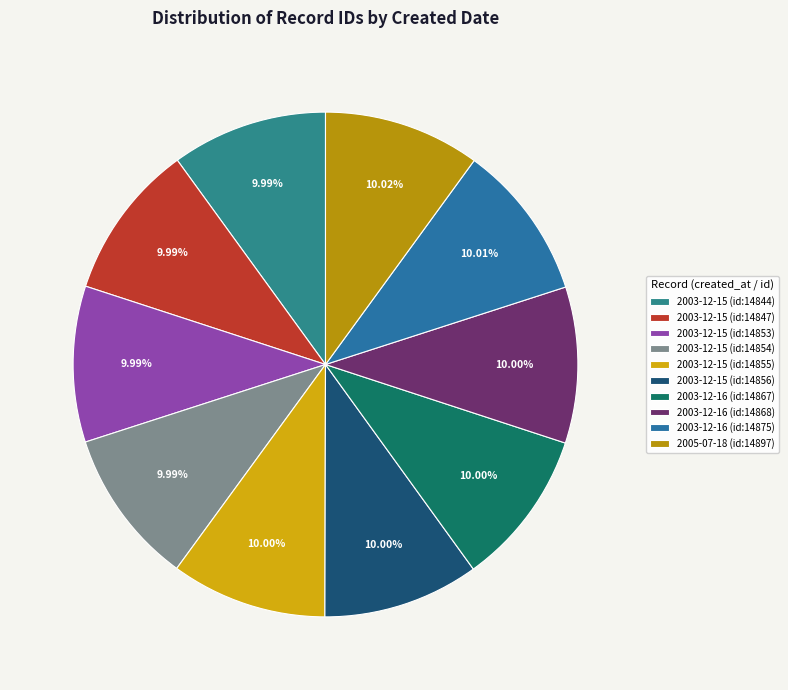

Does any single category account for the majority?

No